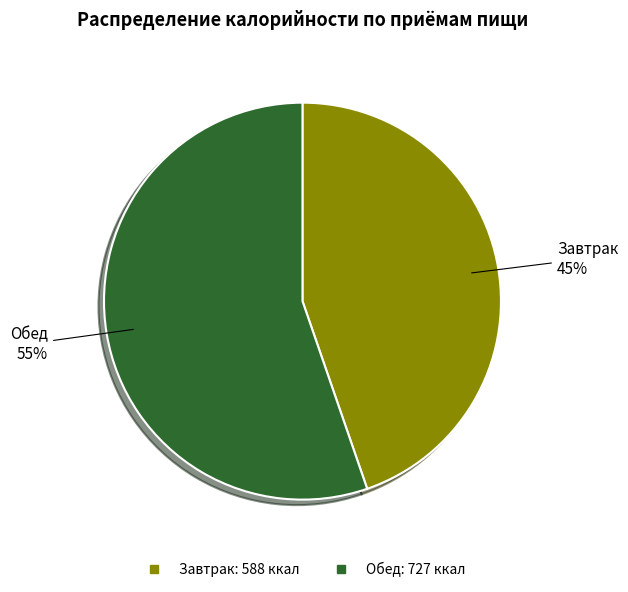

Is there any slice that represents more than half of the pie?

Yes